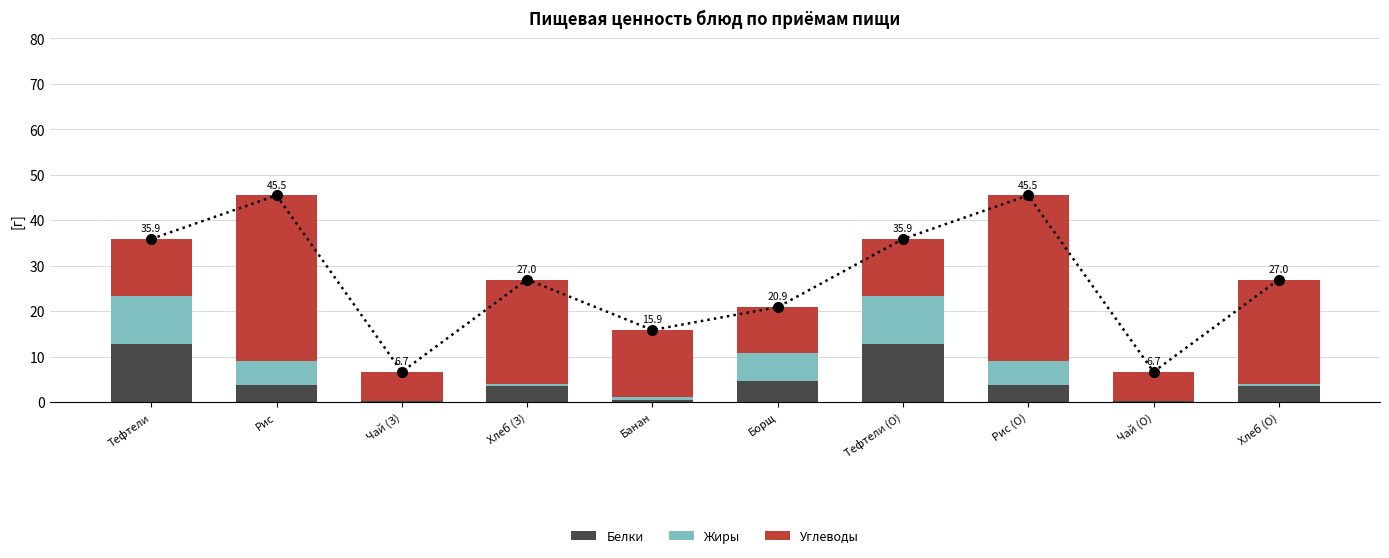

What is the value of the Жиры bar at the 1st from the left?

10.6